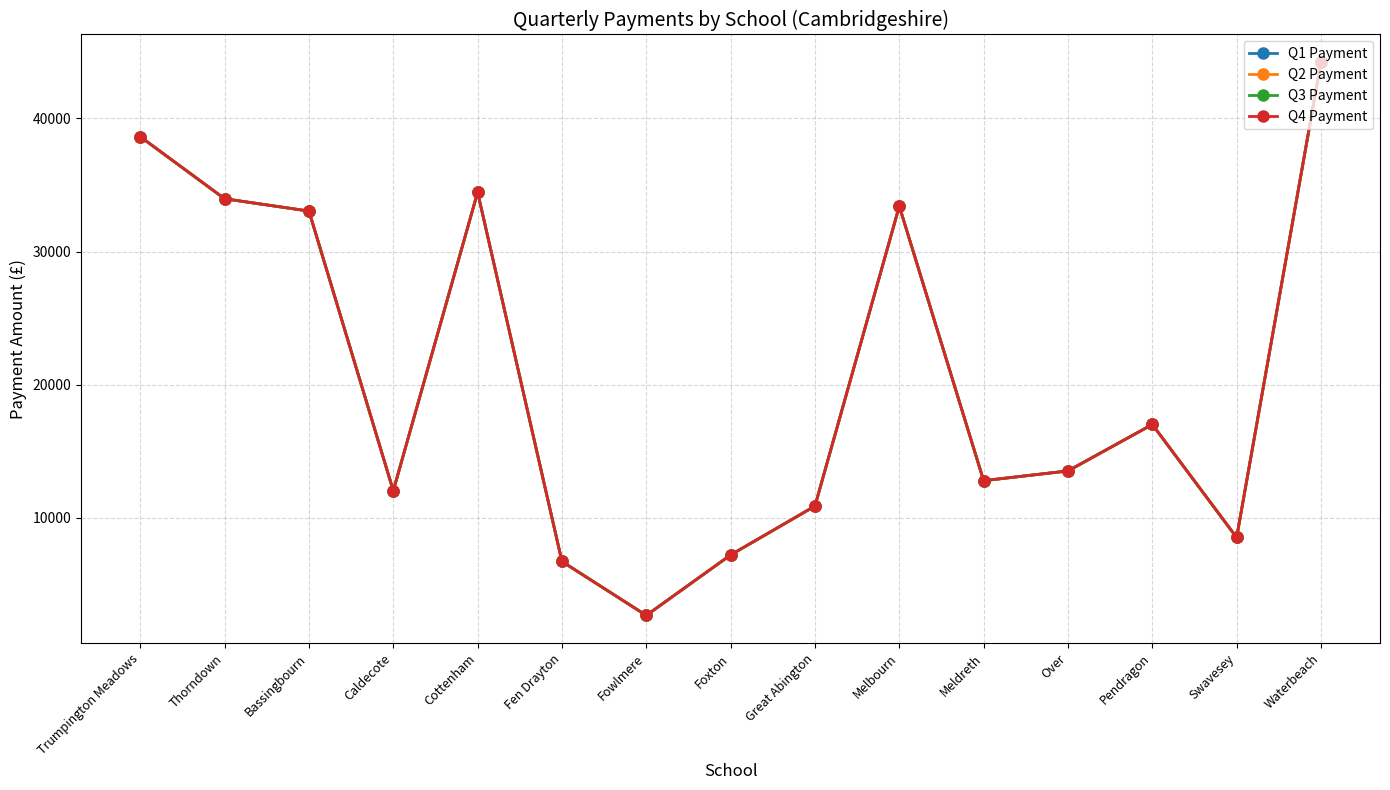

What is the smallest value displayed?

2651